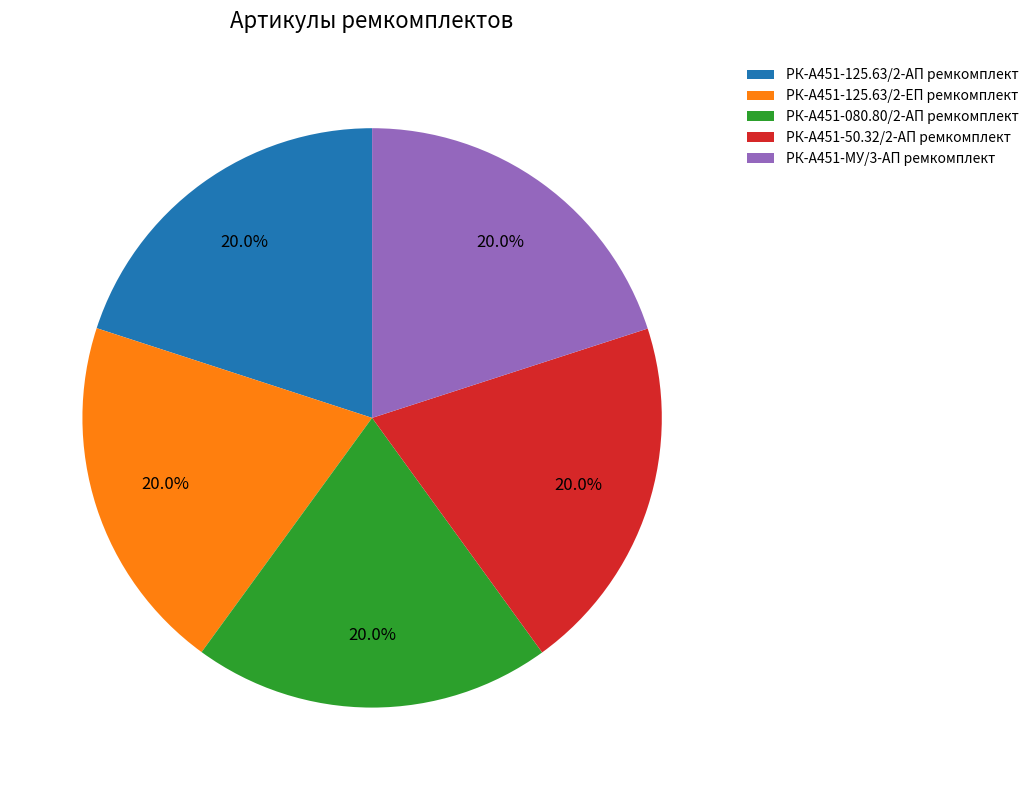

Is it true that РК-А451-125.63/2-ЕП ремкомплект is 8% of the pie?

False